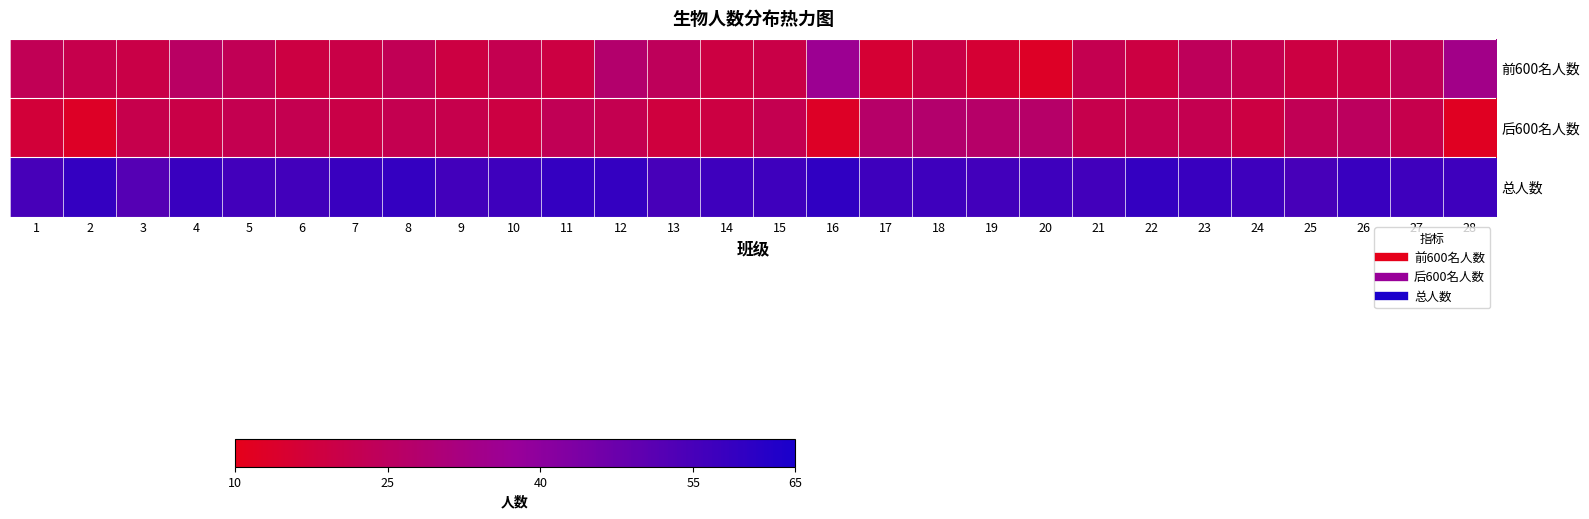

Between 24 and 8, which is larger?

8